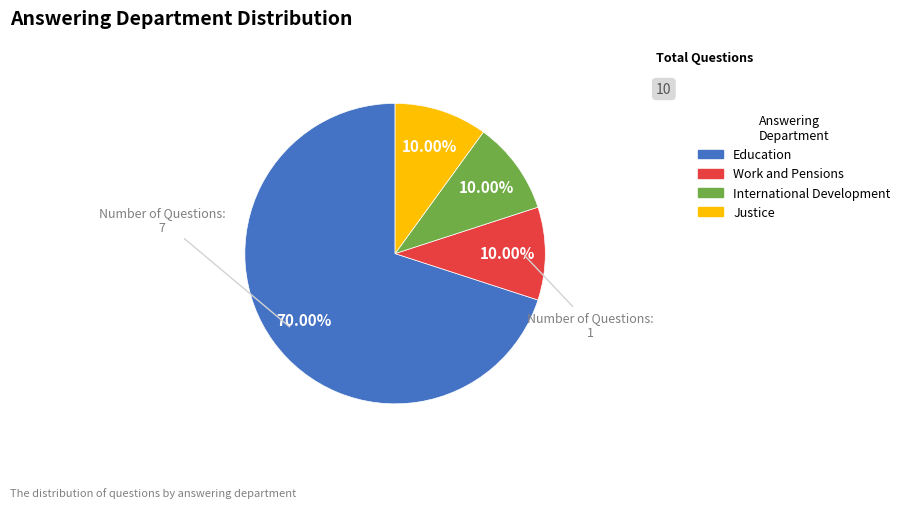

Is it true that International Development is 10% of the pie?

True